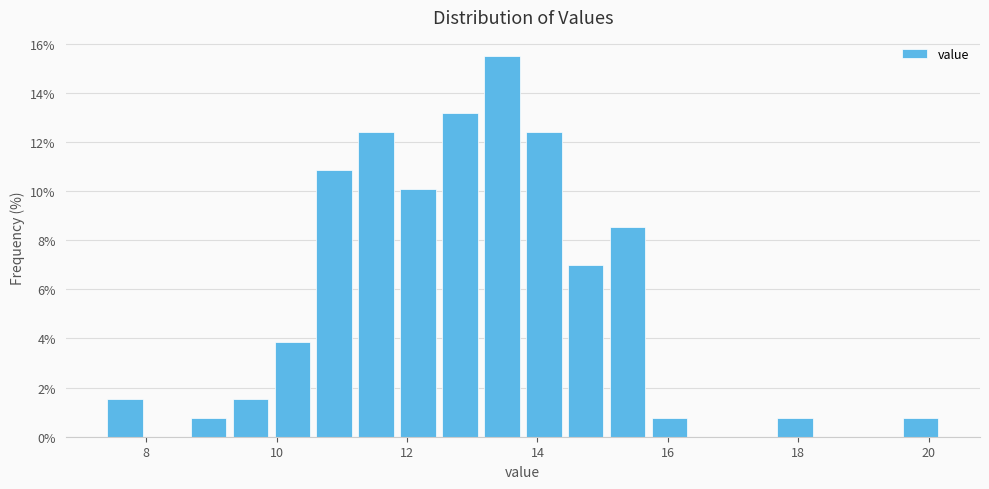

Read against the x-axis, roughly where is the centre of the tallest bar?

13.4